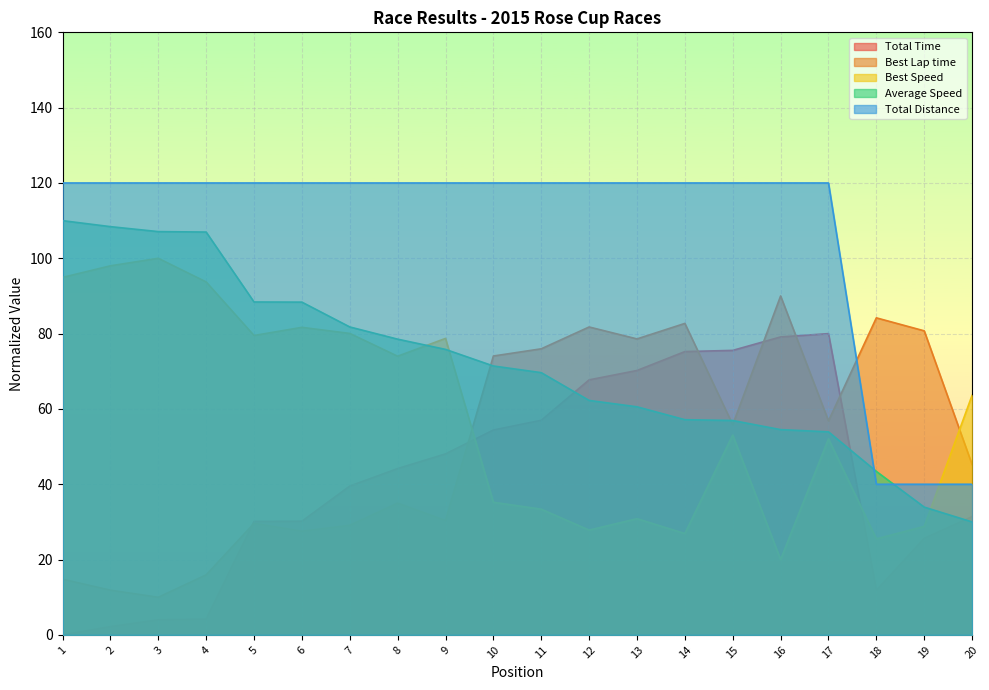

Rank the series by their maximum value, from highest to lowest.

Total Distance, Average Speed, Best Speed, Best Lap time, Total Time